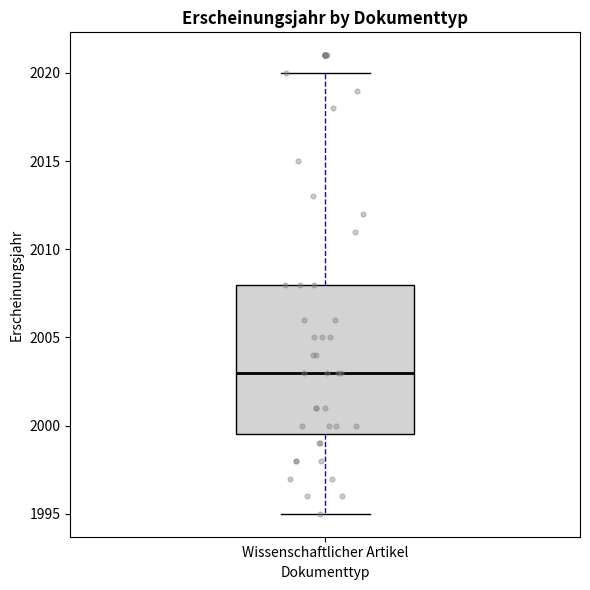

Where does the median line of the box for Wissenschaftlicher Artikel sit on the y-axis? The values are not printed on the chart, so give them approximately, as read against the axis.

2003.0